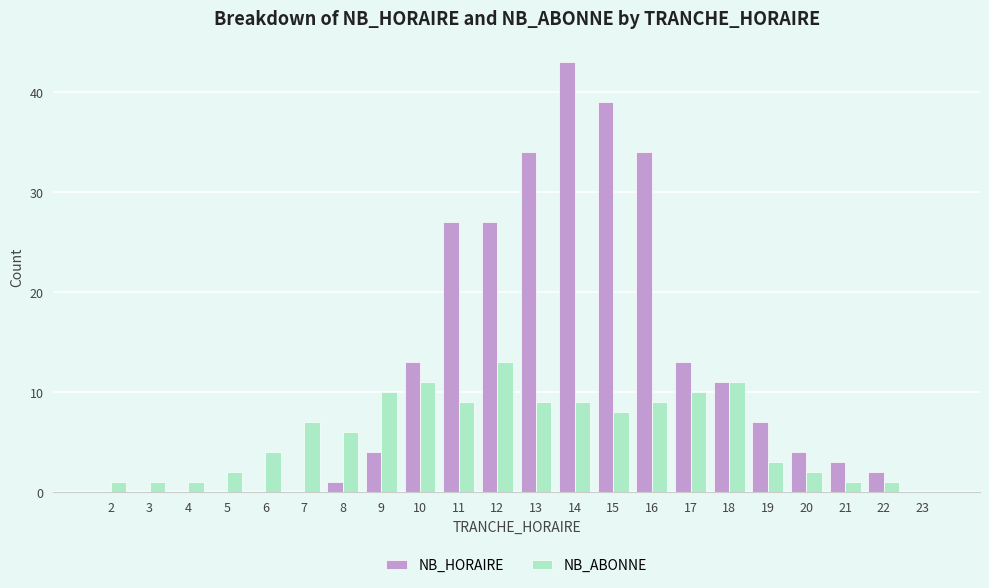

Read the NB_ABONNE value at 2.

1